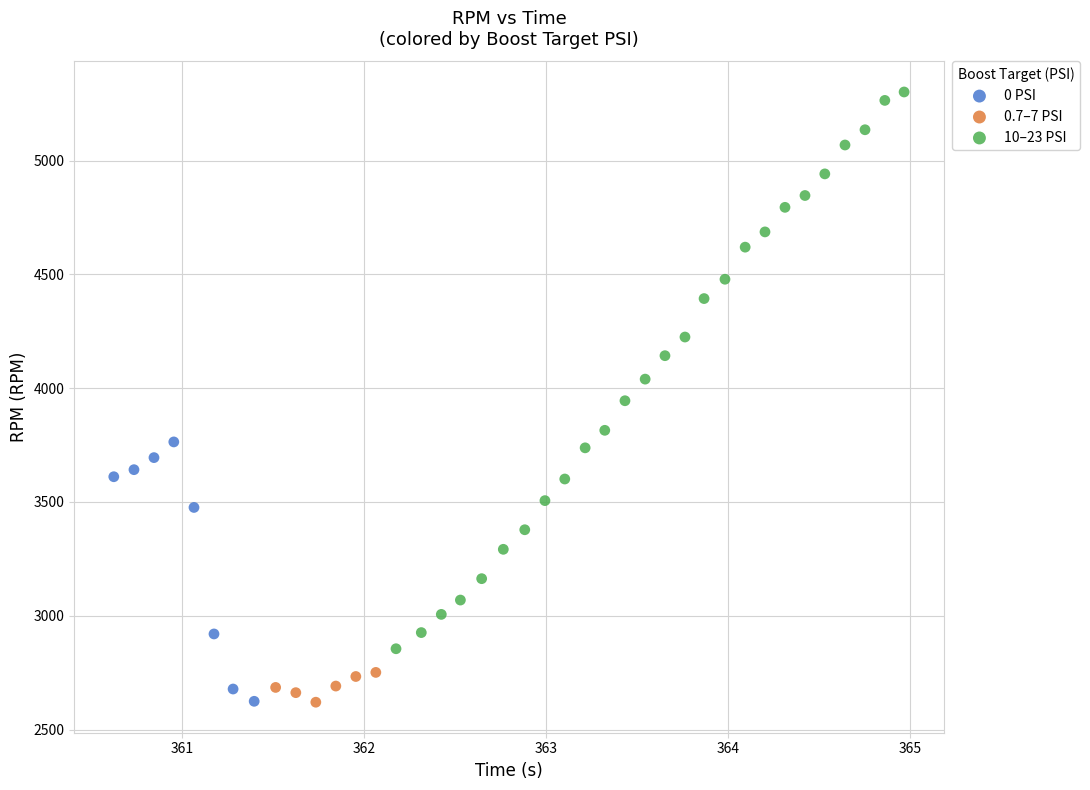

Which series has the widest spread of Y values?

10–23 PSI